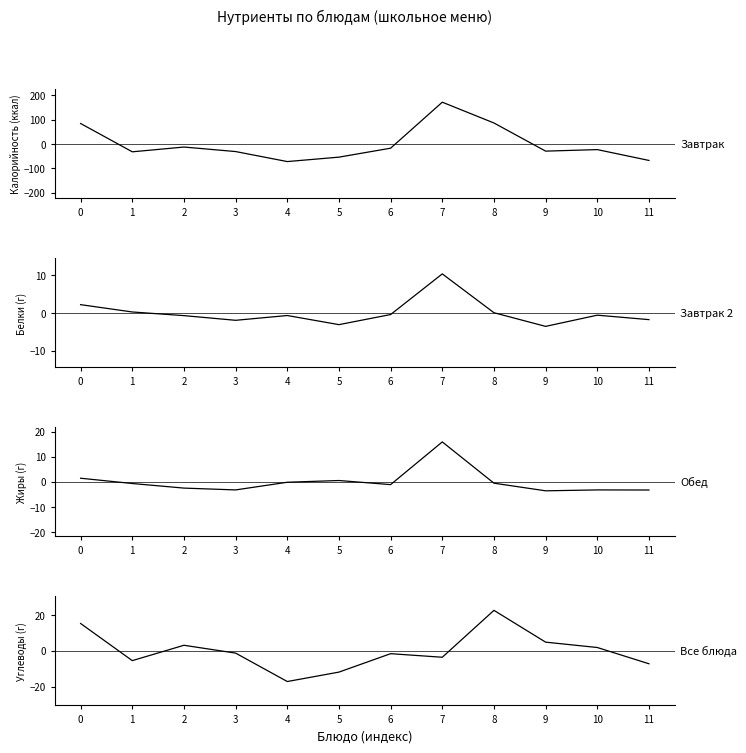

How many interior local valleys does the Обед series have?

3